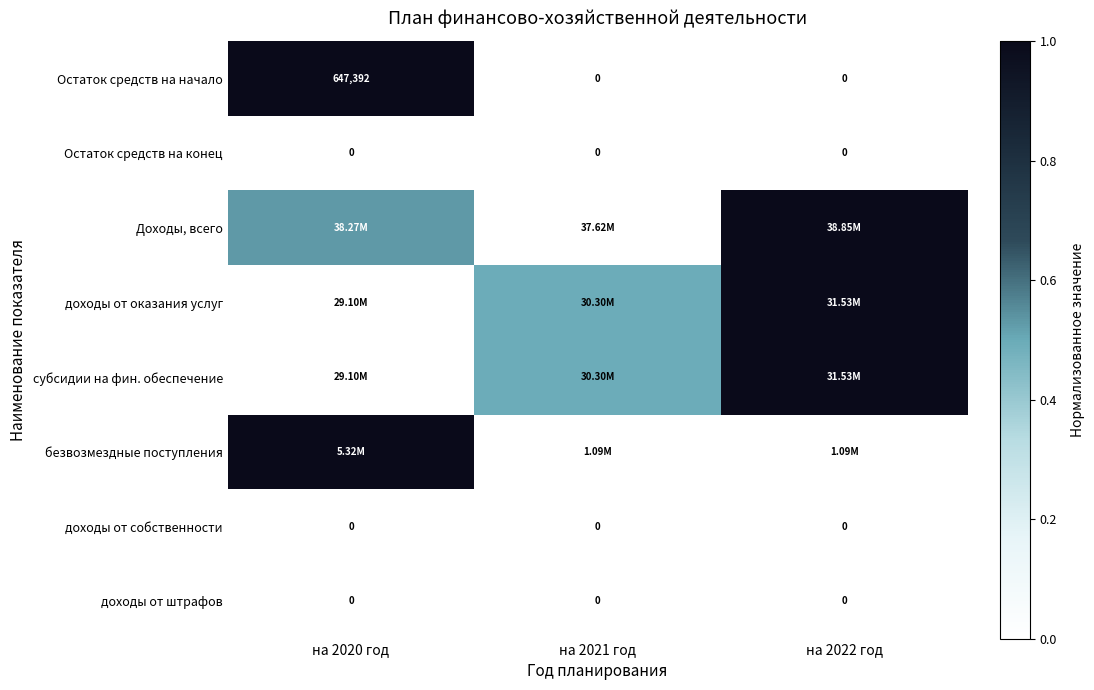

Count the безвозмездные поступления values in the range 0 to 1.

3